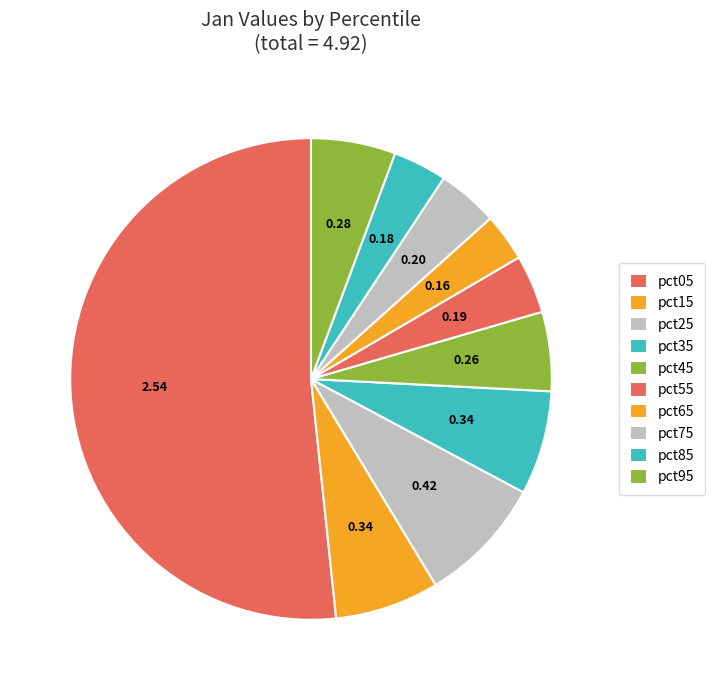

Count the number of slices in the pie.

10